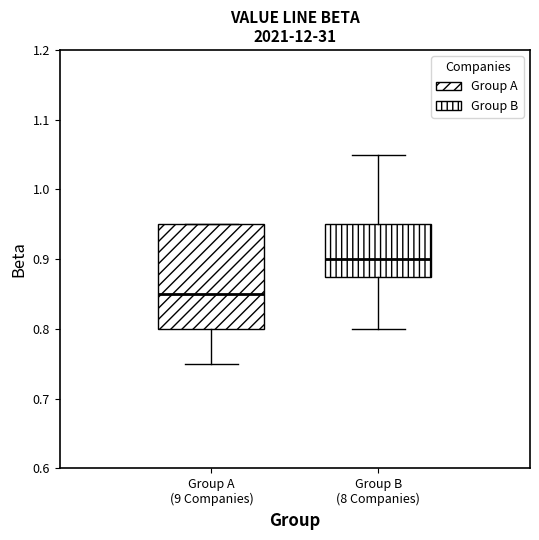

Reading left to right, read every box against the y-axis: the position of its median line, the range the box covers, and the ends of its whiskers. The values are not printed on the chart, so give them approximately, as read against the axis.

Group A (9 Companies): median 0.85, box 0.80 to 0.95, whiskers 0.75 to 0.95
Group B (8 Companies): median 0.90, box 0.88 to 0.95, whiskers 0.80 to 1.05